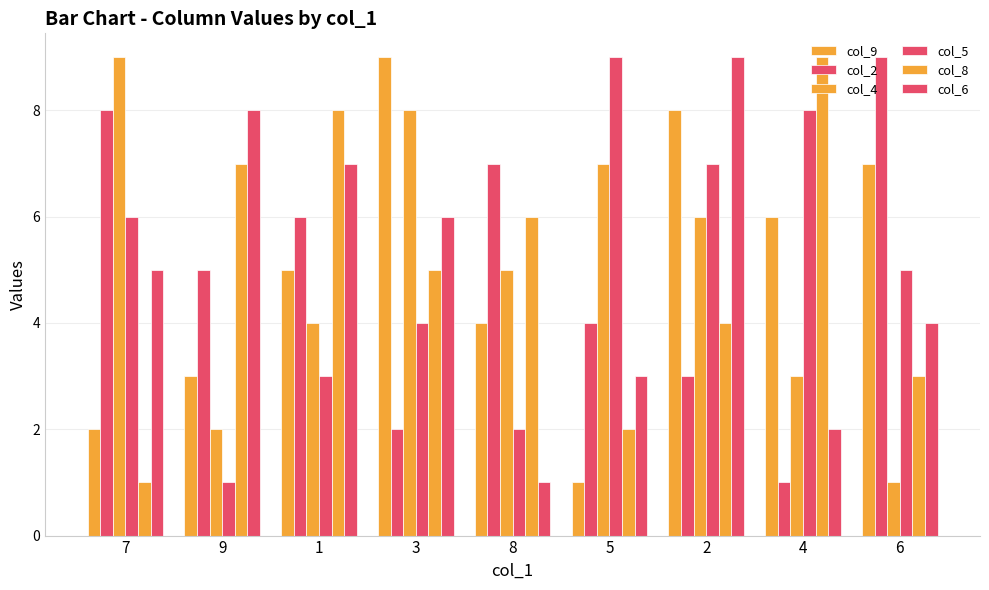

Between 6 and 2, which is larger?

2